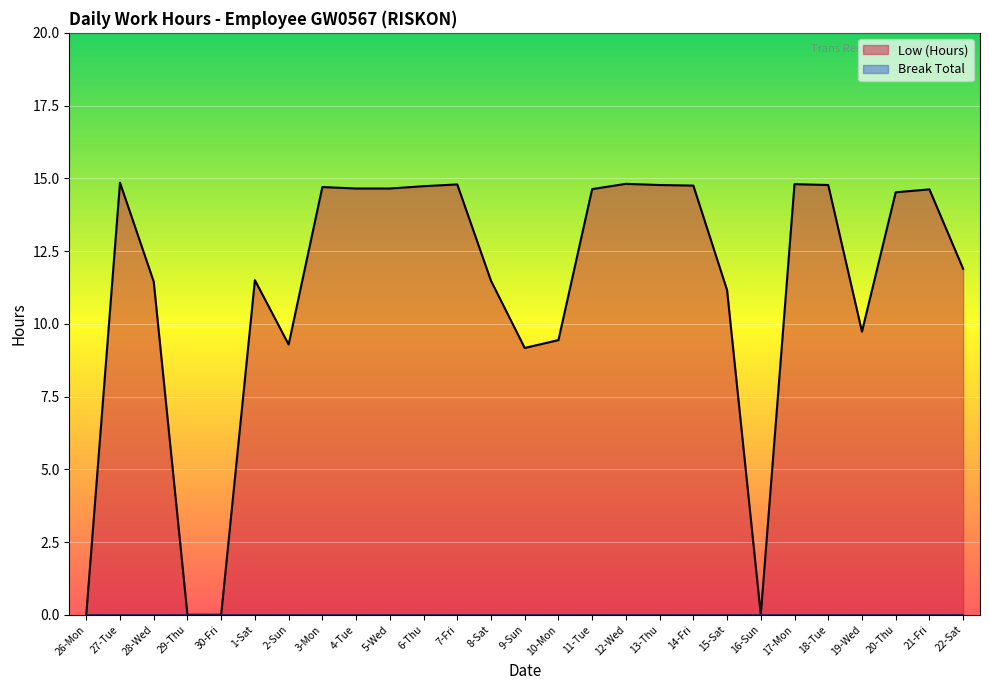

What is the average value?

11.2